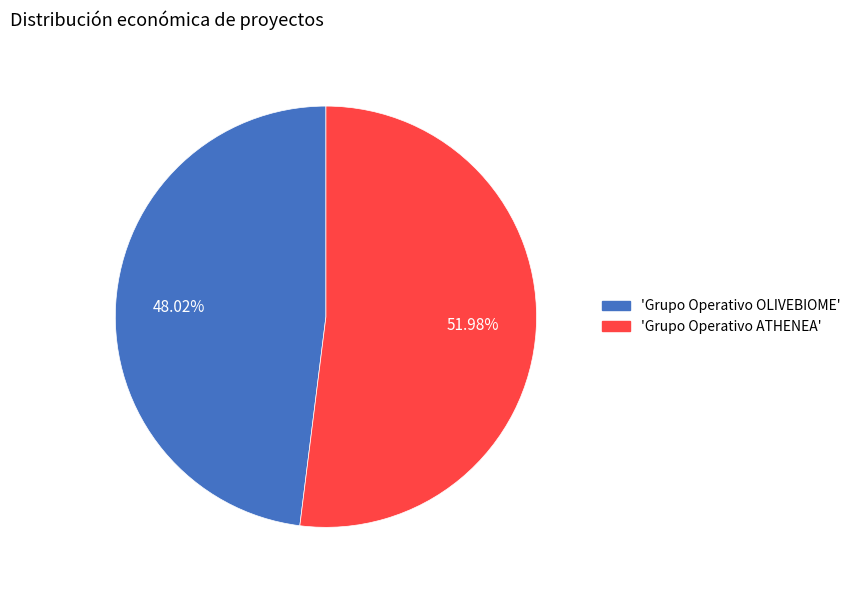

Is there a majority slice in this chart?

Yes